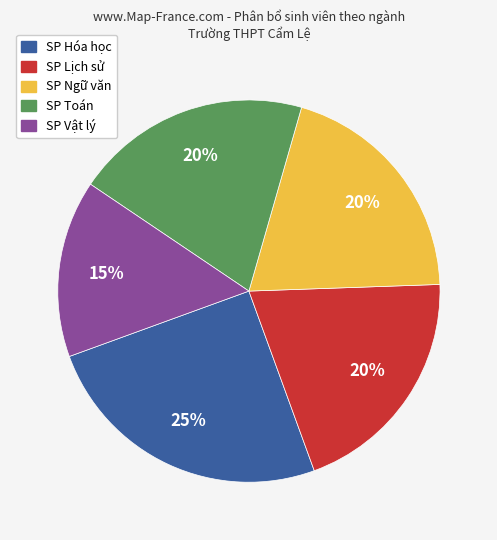

Which has a higher value, SP Lịch sử or SP Hóa học?

SP Hóa học